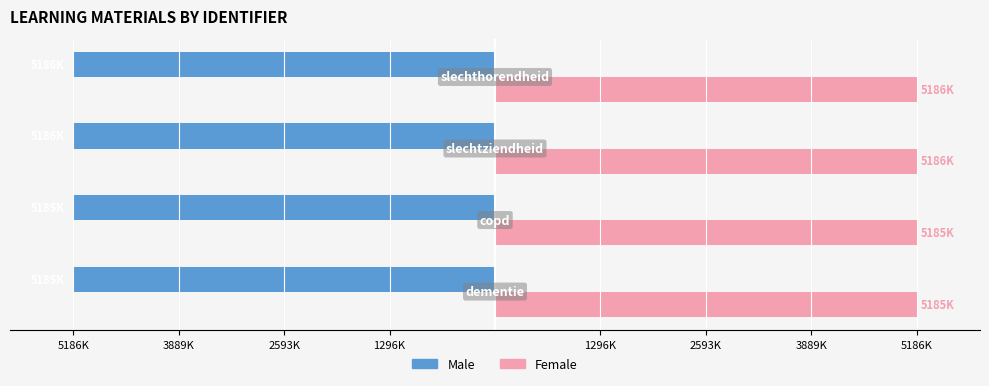

What is the average value of the Female series?

5185490